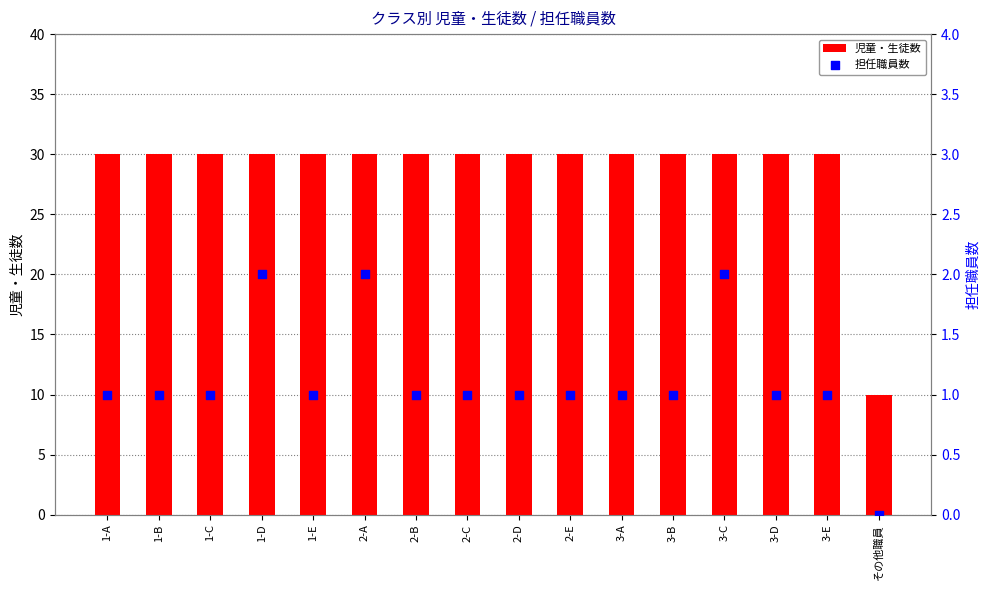

At which category is the sum across all series the highest?

1-D